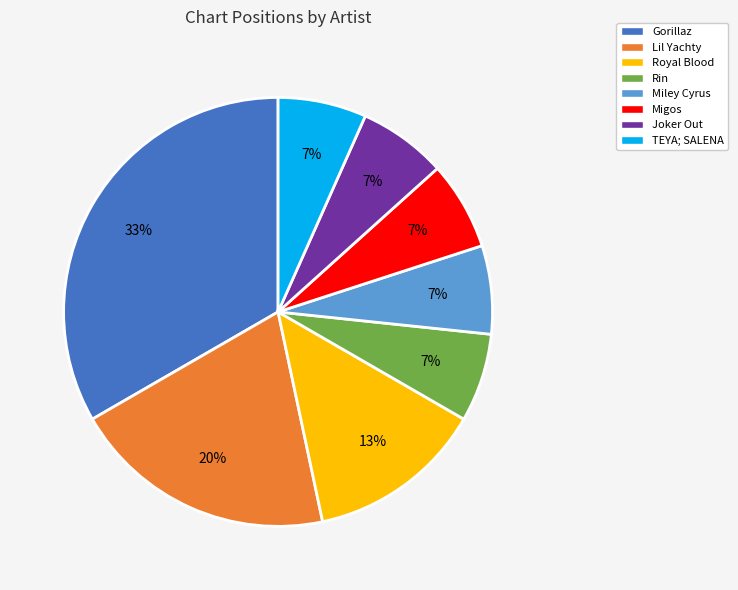

What is the ratio of the value at Migos to the value at Lil Yachty?

0.3